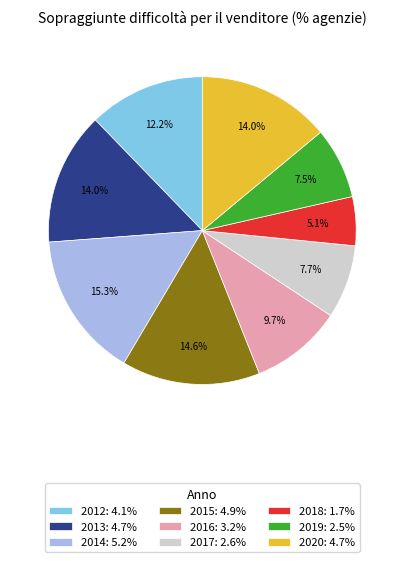

Which category has the biggest portion of the pie?

2014: 5.2%